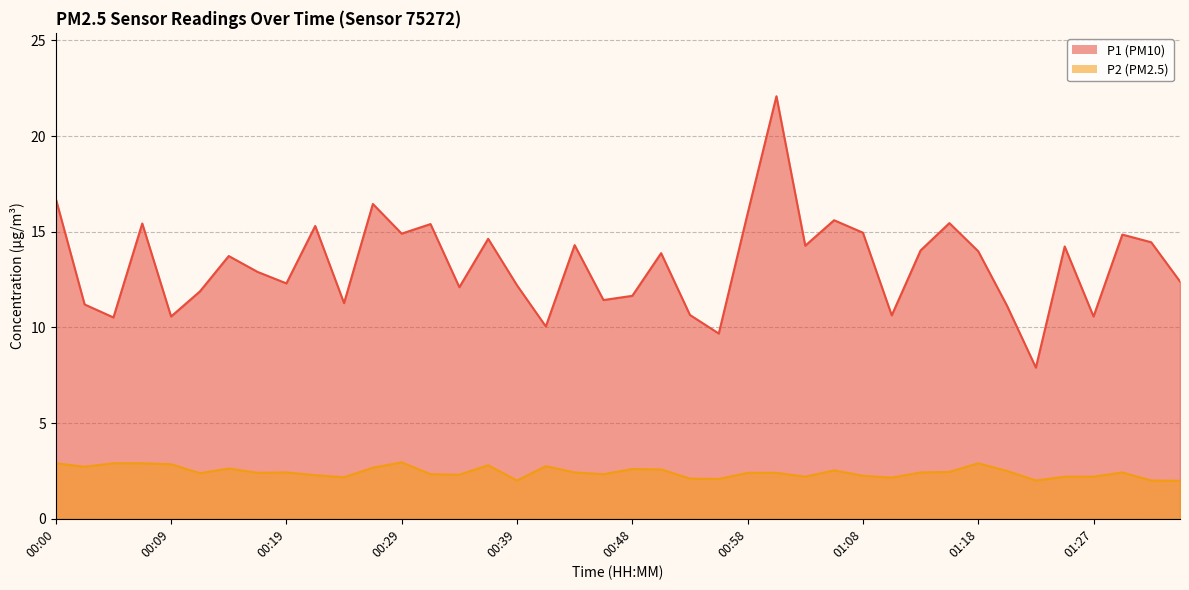

What value does the P1 series have at 01:15?

15.4